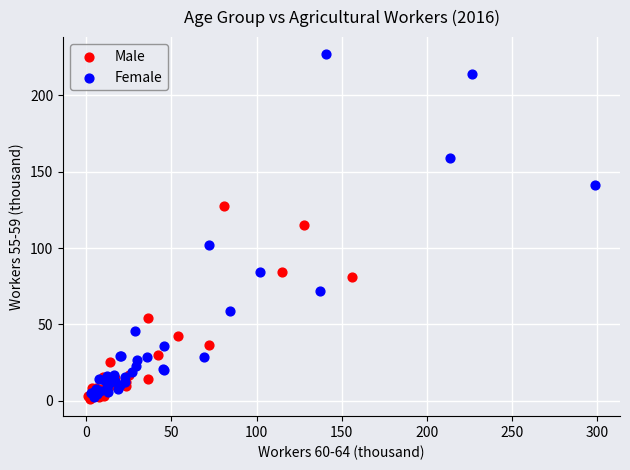

Which series reaches the maximum Y coordinate?

Female